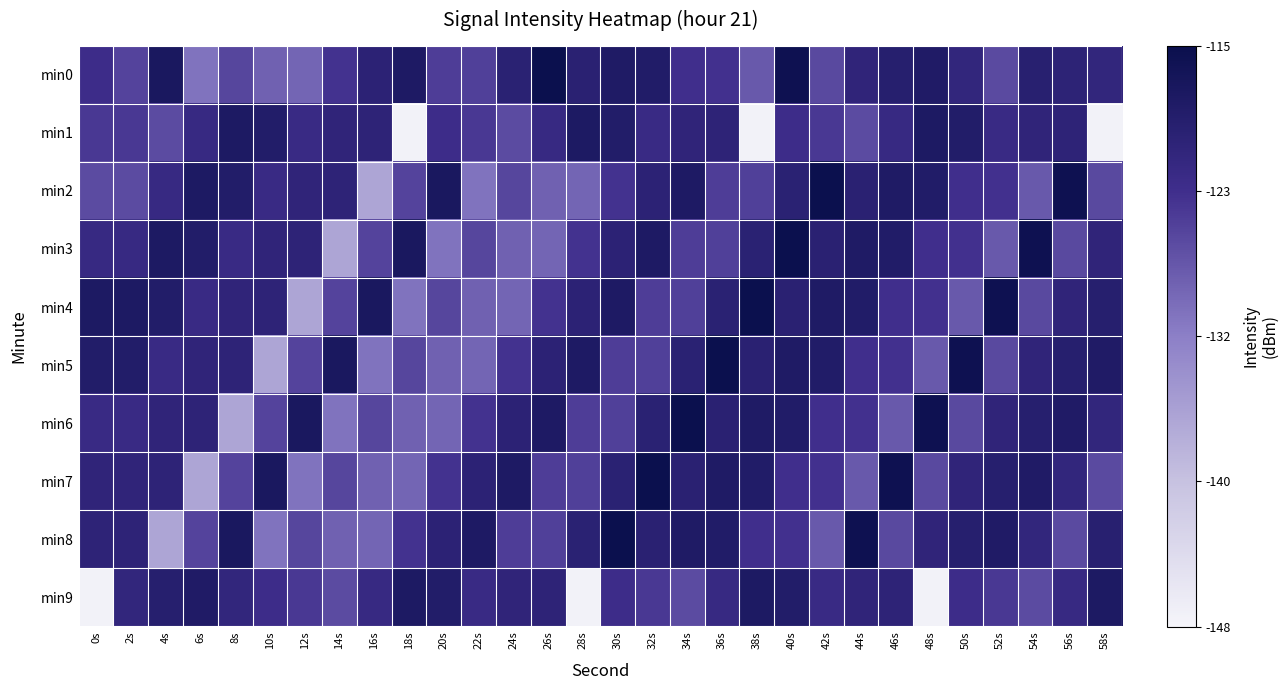

What is the total value across all series at 50s?

-1219.7